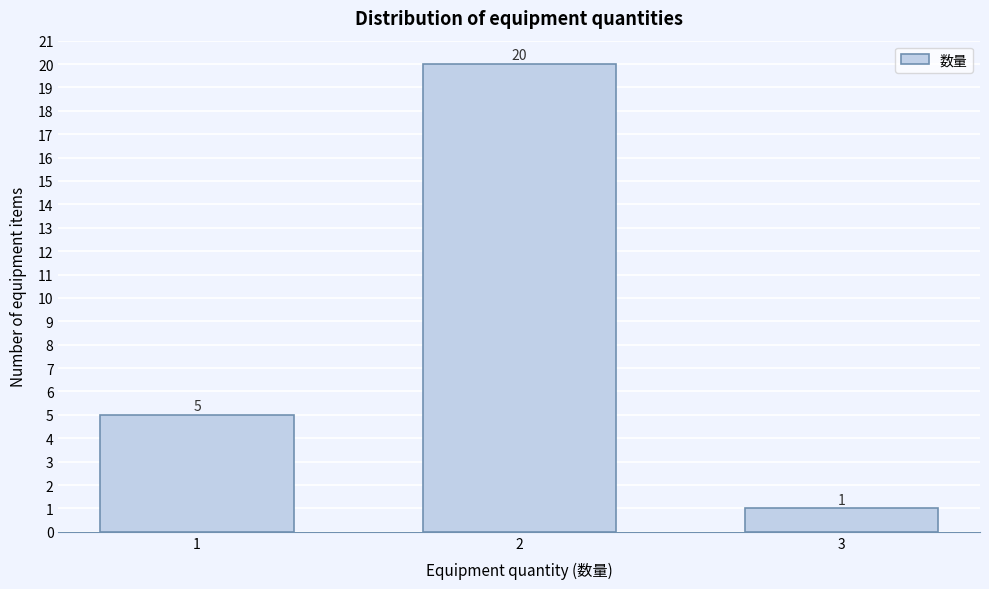

Reading left to right, extract all data points from this chart.

1=5	2=20	3=1